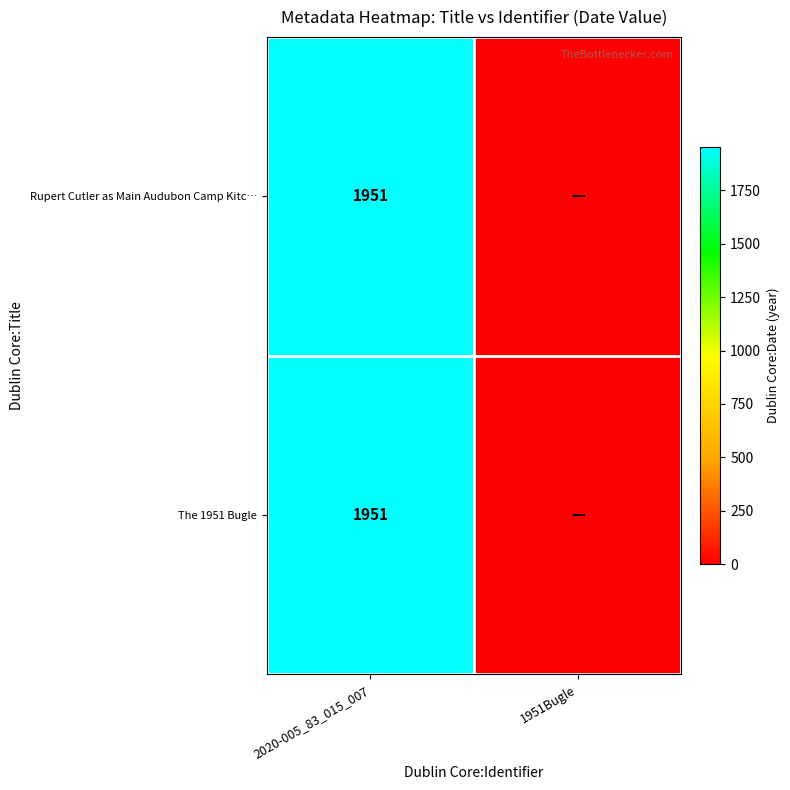

Which category has the lowest value across all series?

1951Bugle